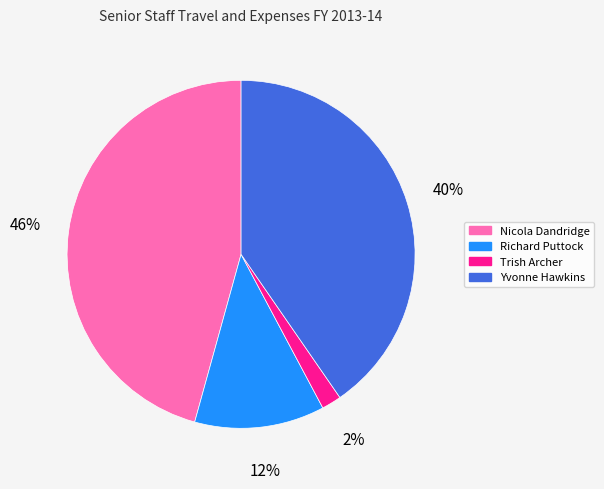

To the nearest percent, what is the average slice percentage?

25%